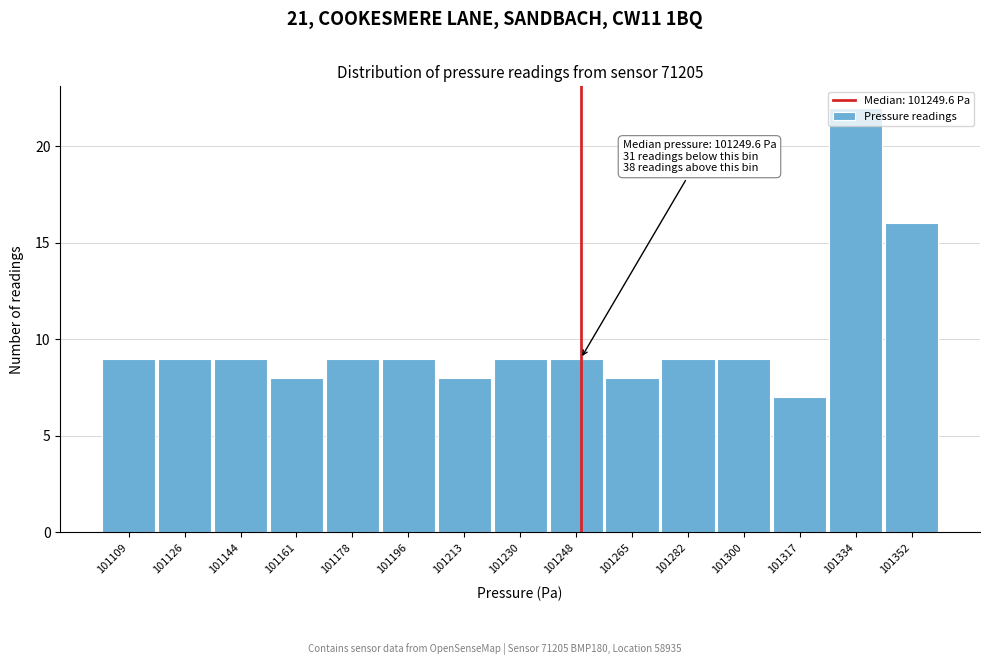

Which range on the x-axis has the tallest bar?

101326 to 101344